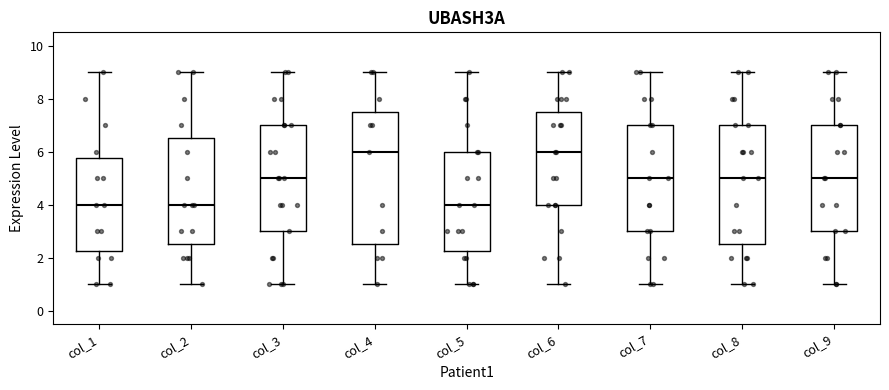

Reading left to right, transcribe this box plot: for each box, give where its median line is, the range the box spans, and where its two whiskers end, as read against the y-axis. The values are not printed on the chart, so give them approximately, as read against the axis.

col_1: median 4.0, box 2.2 to 5.8, whiskers 1.0 to 9.0
col_2: median 4.0, box 2.6 to 6.6, whiskers 1.0 to 9.0
col_3: median 5.0, box 3.0 to 7.0, whiskers 1.0 to 9.0
col_4: median 6.0, box 2.6 to 7.6, whiskers 1.0 to 9.0
col_5: median 4.0, box 2.2 to 6.0, whiskers 1.0 to 9.0
col_6: median 6.0, box 4.0 to 7.6, whiskers 1.0 to 9.0
col_7: median 5.0, box 3.0 to 7.0, whiskers 1.0 to 9.0
col_8: median 5.0, box 2.6 to 7.0, whiskers 1.0 to 9.0
col_9: median 5.0, box 3.0 to 7.0, whiskers 1.0 to 9.0